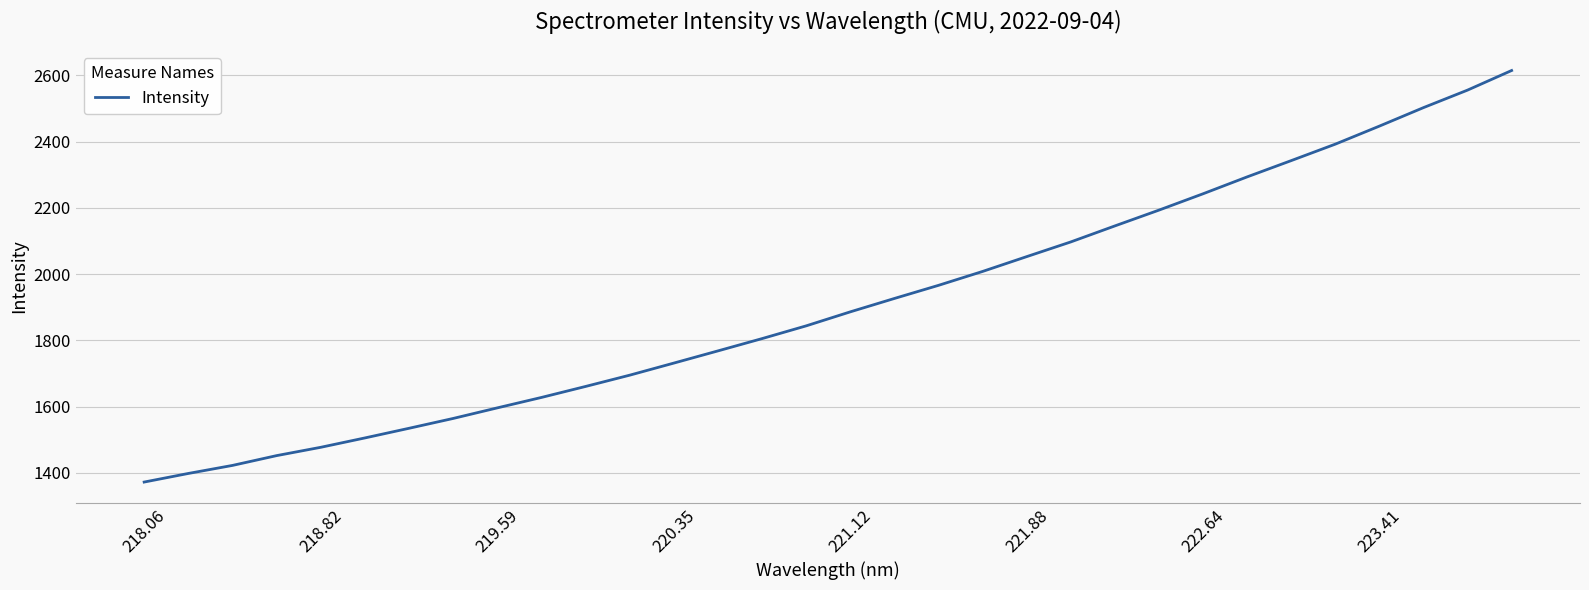

What is the minimum value shown in the chart?

1372.3